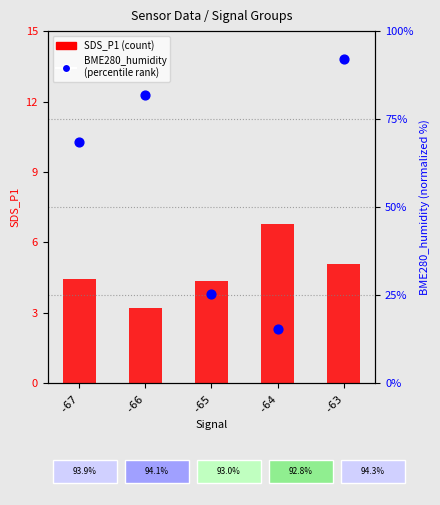

What are all the series names shown in the legend?

SDS_P1 (count), BME280_humidity
(percentile rank)